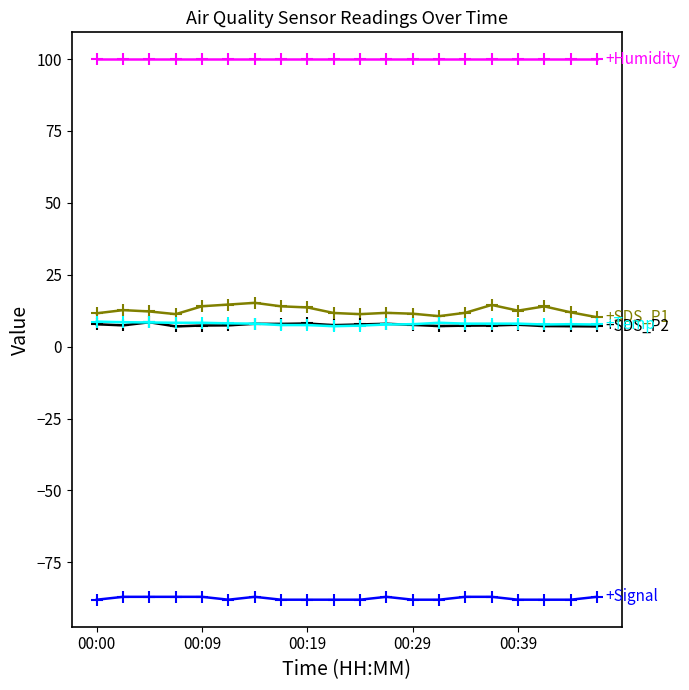

What is the minimum value shown in the chart?

-88.0